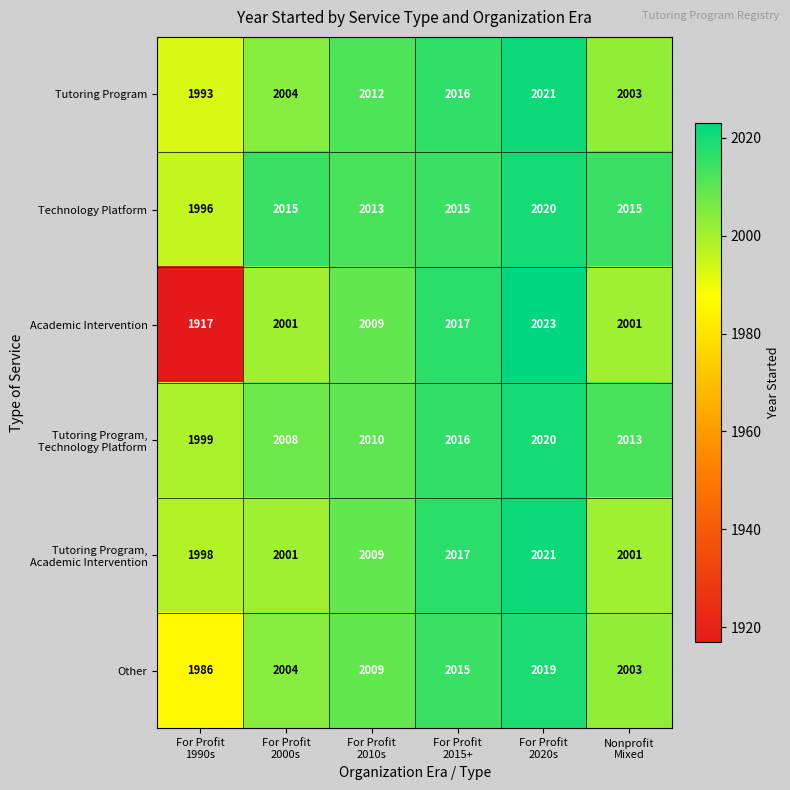

What is the highest value of the Technology Platform series?

2020